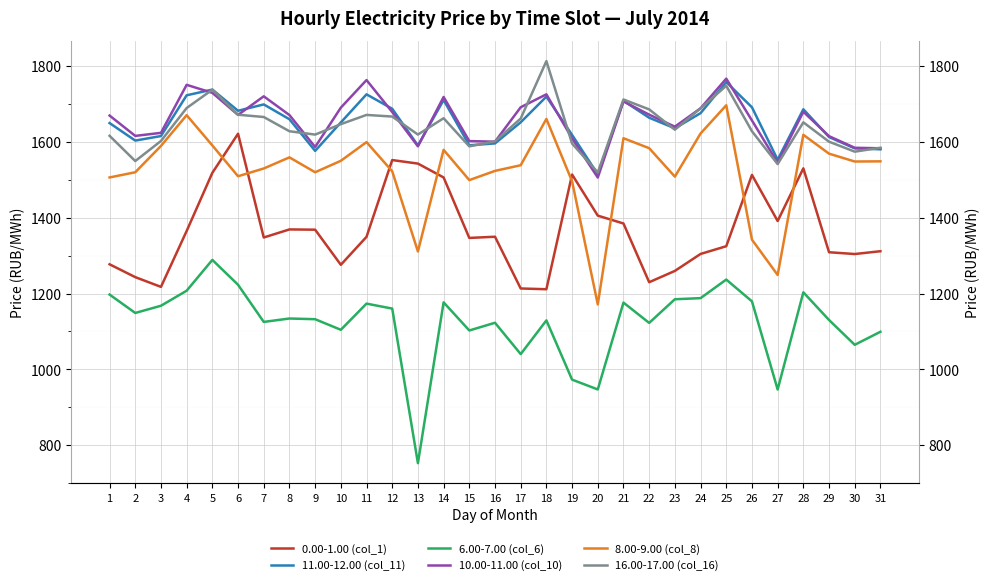

Between 20 and 3, which is larger?

20